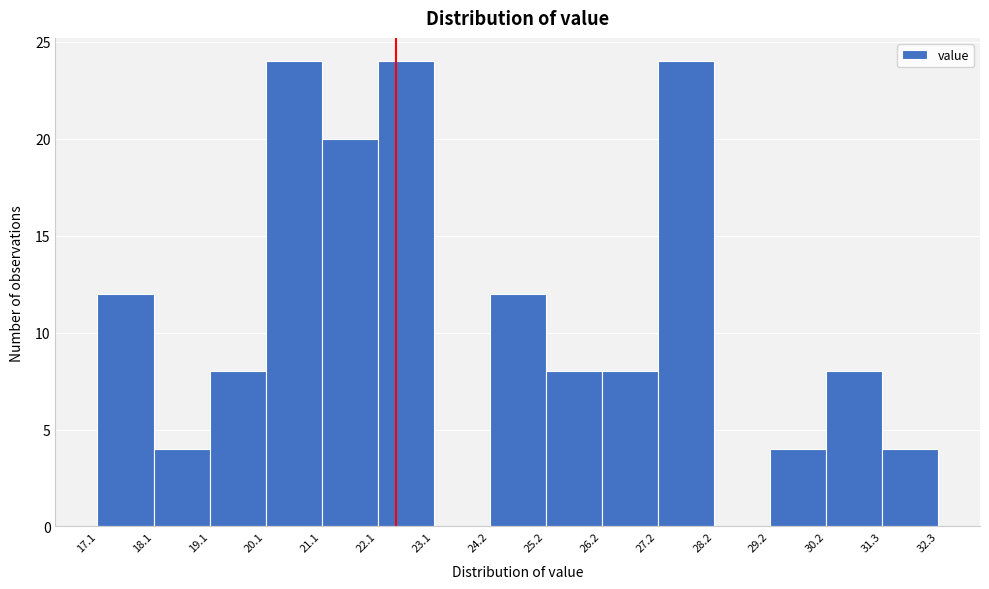

What is the height of the bar covering 20.1 to 21.1 on the x-axis? The values are not printed on the chart, so give them approximately, as read against the axis.

24